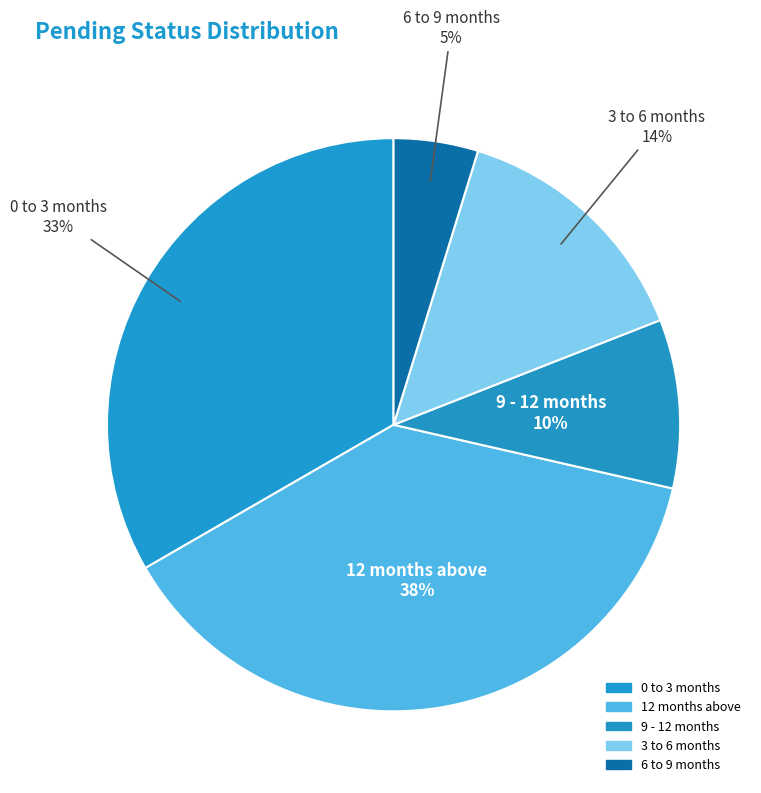

Rank the categories by value from lowest to highest.

6 to 9 months, 9 - 12 months, 3 to 6 months, 0 to 3 months, 12 months above